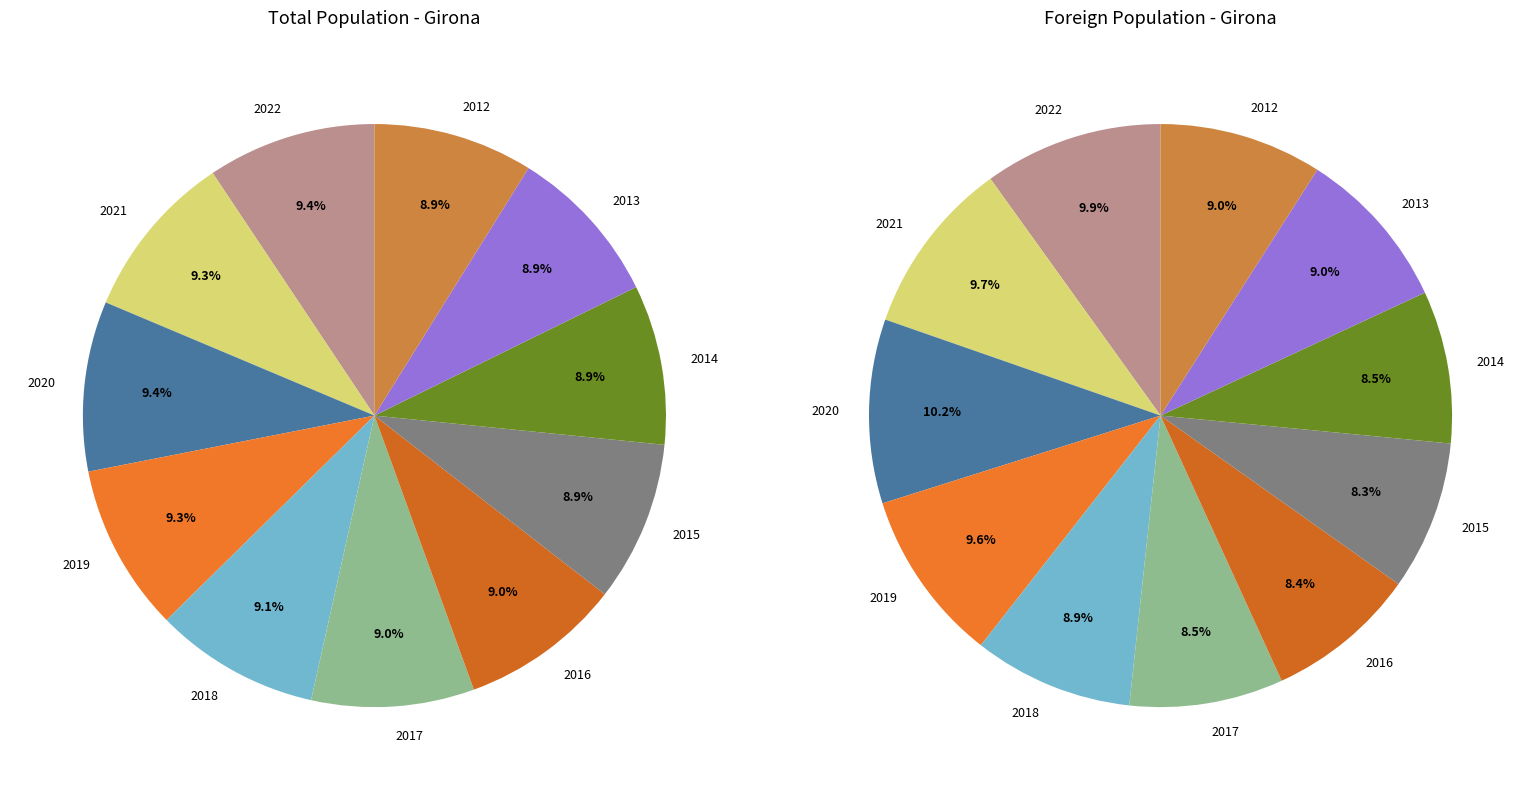

To the nearest percent, what is the combined percentage of 2018 and 2014?

18%